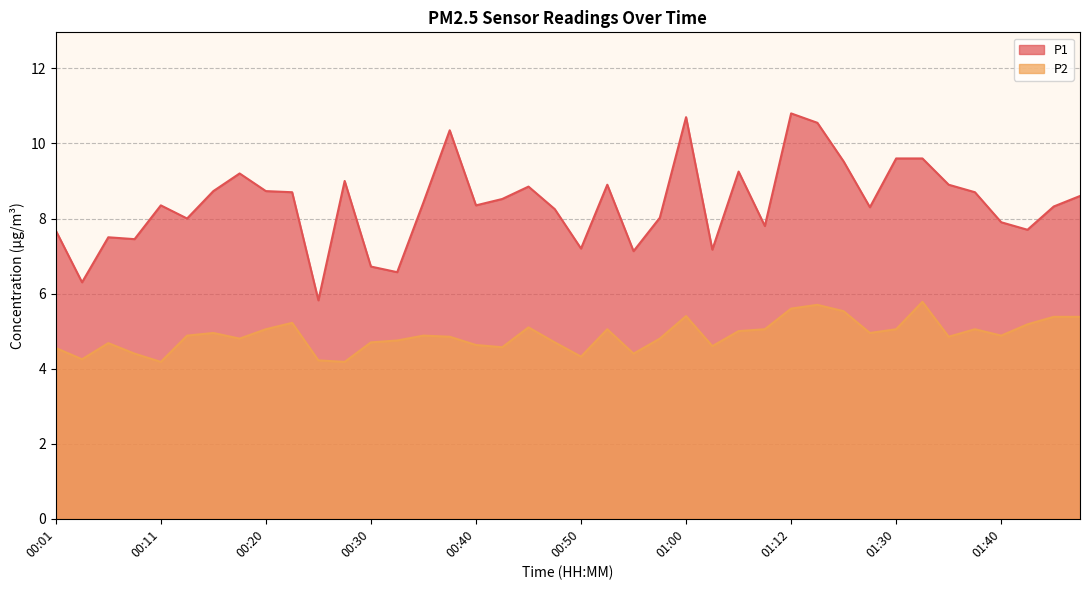

Reading left to right, what are all the values shown in this chart?

P1: 7.7	6.3	7.5	7.5	8.3	8.0	8.7	9.2	8.7	8.7	5.8	9.0	6.7	6.6	8.4	10.3	8.3	8.5	8.8	8.2	7.2	8.9	7.1	8.0	10.7	7.2	9.2	7.8	10.8	10.6	9.5	8.3	9.6	9.6	8.9	8.7	7.9	7.7	8.3	8.6
P2: 4.5	4.2	4.7	4.4	4.2	4.9	5.0	4.8	5.0	5.2	4.2	4.2	4.7	4.8	4.9	4.8	4.6	4.6	5.1	4.7	4.3	5.0	4.4	4.8	5.4	4.6	5.0	5.0	5.6	5.7	5.5	5.0	5.0	5.8	4.8	5.0	4.9	5.2	5.4	5.4